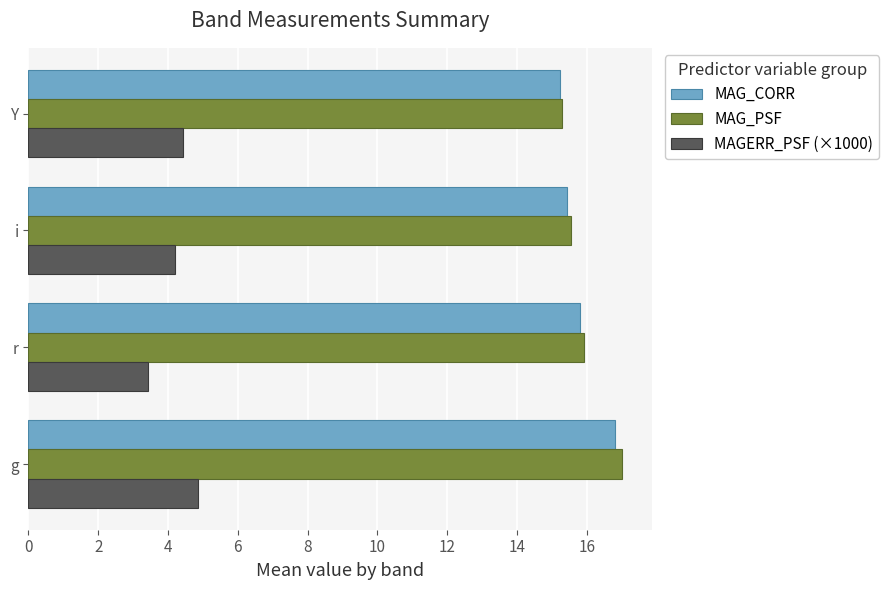

What is the difference between the highest and lowest values at g?

12.1